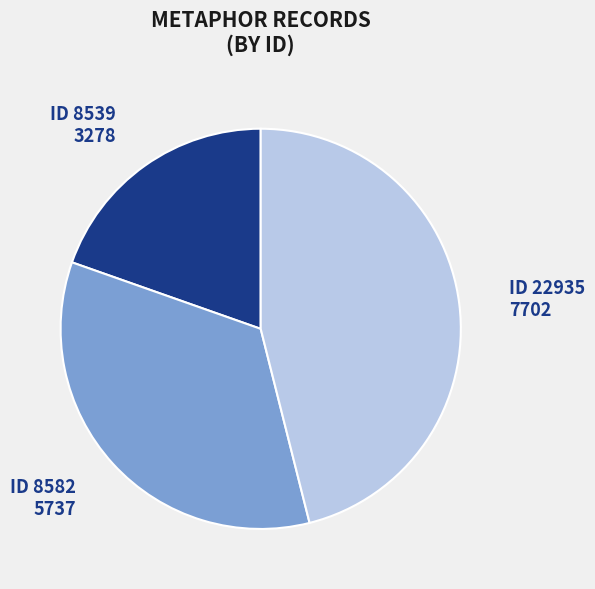

Do ID 22935 and ID 8582 together represent more than half of the pie?

Yes